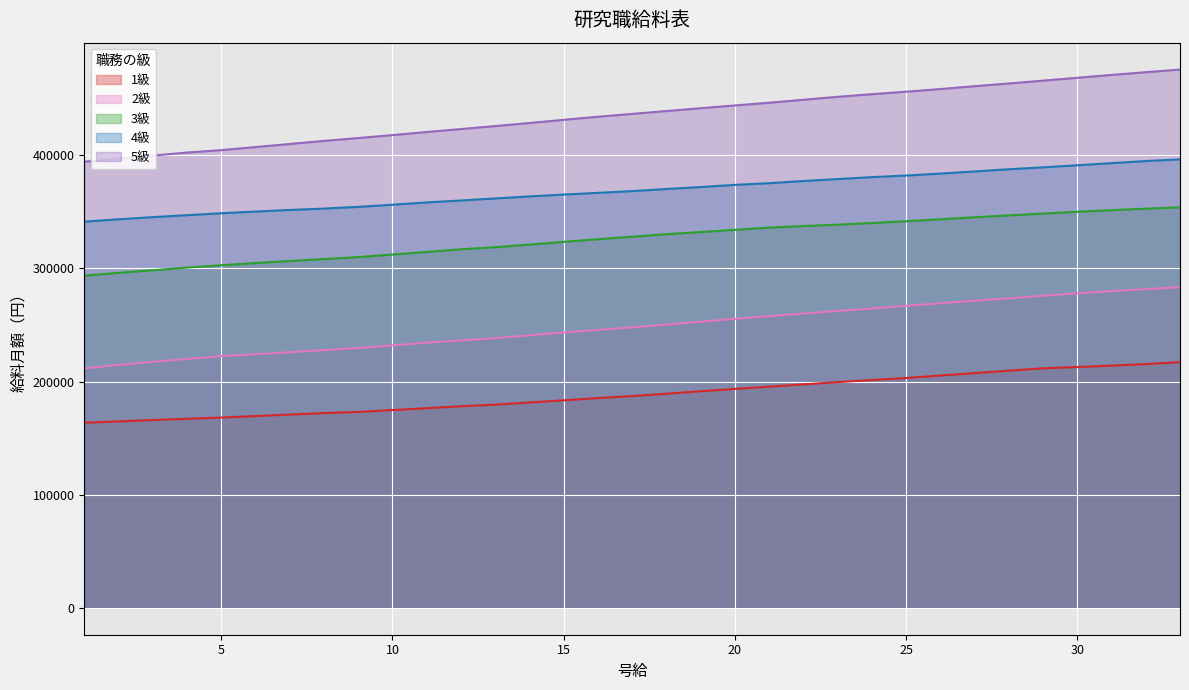

True or false: 3級 has a value of 348401 at 29.

True